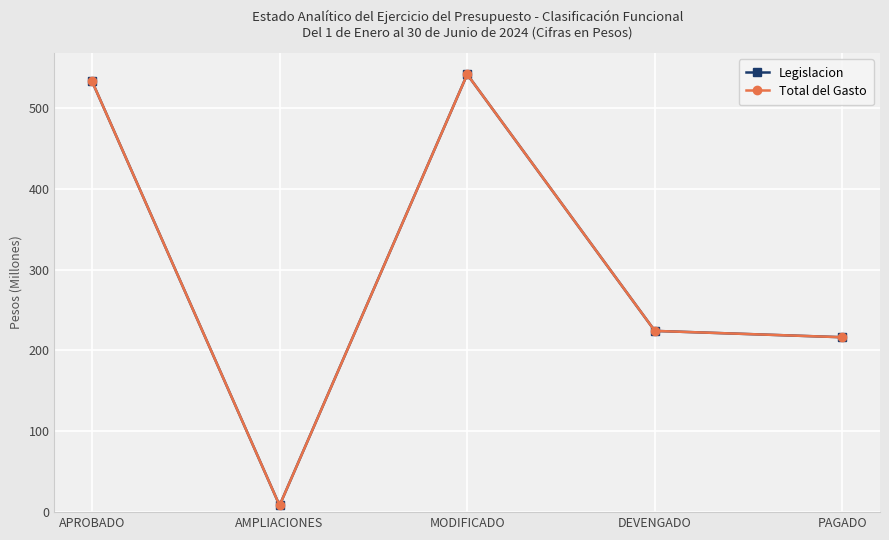

Is the value of Total del Gasto at AMPLIACIONES greater than the value of Legislacion at MODIFICADO?

No